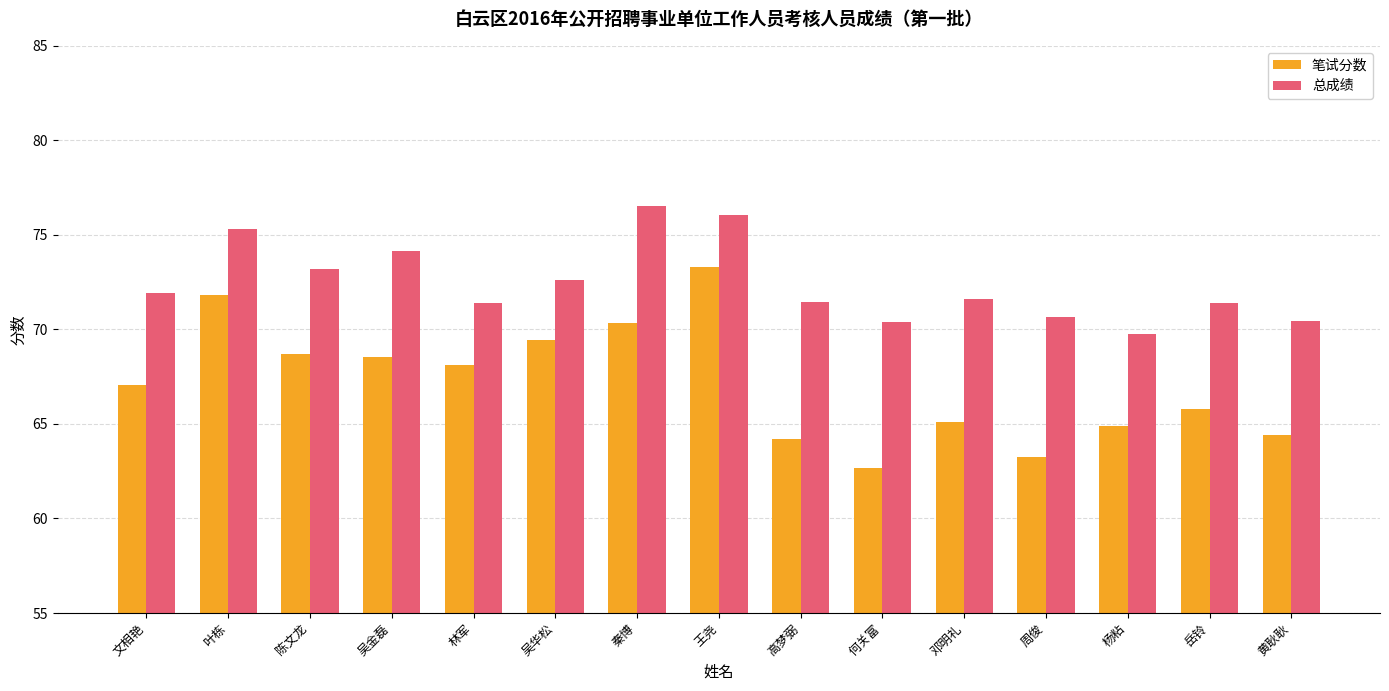

True or false: 总成绩 has a value of 72.6 at 吴华松.

True